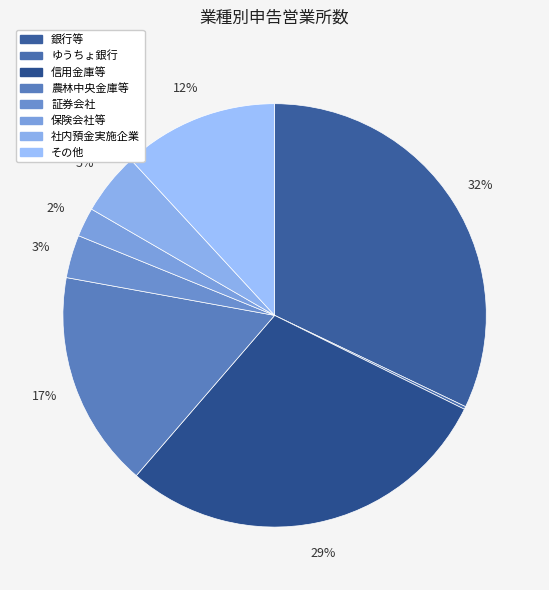

Which slice is the smallest?

ゆうちょ銀行